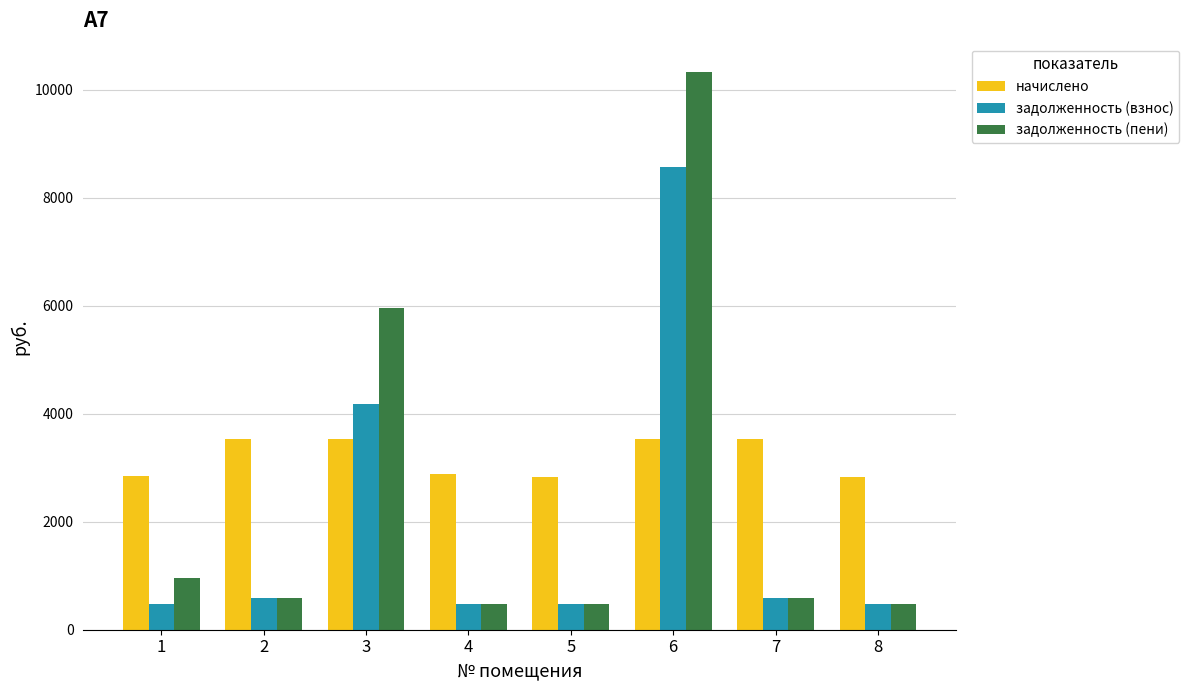

What is the difference between the highest and lowest values at 7?

2939.5